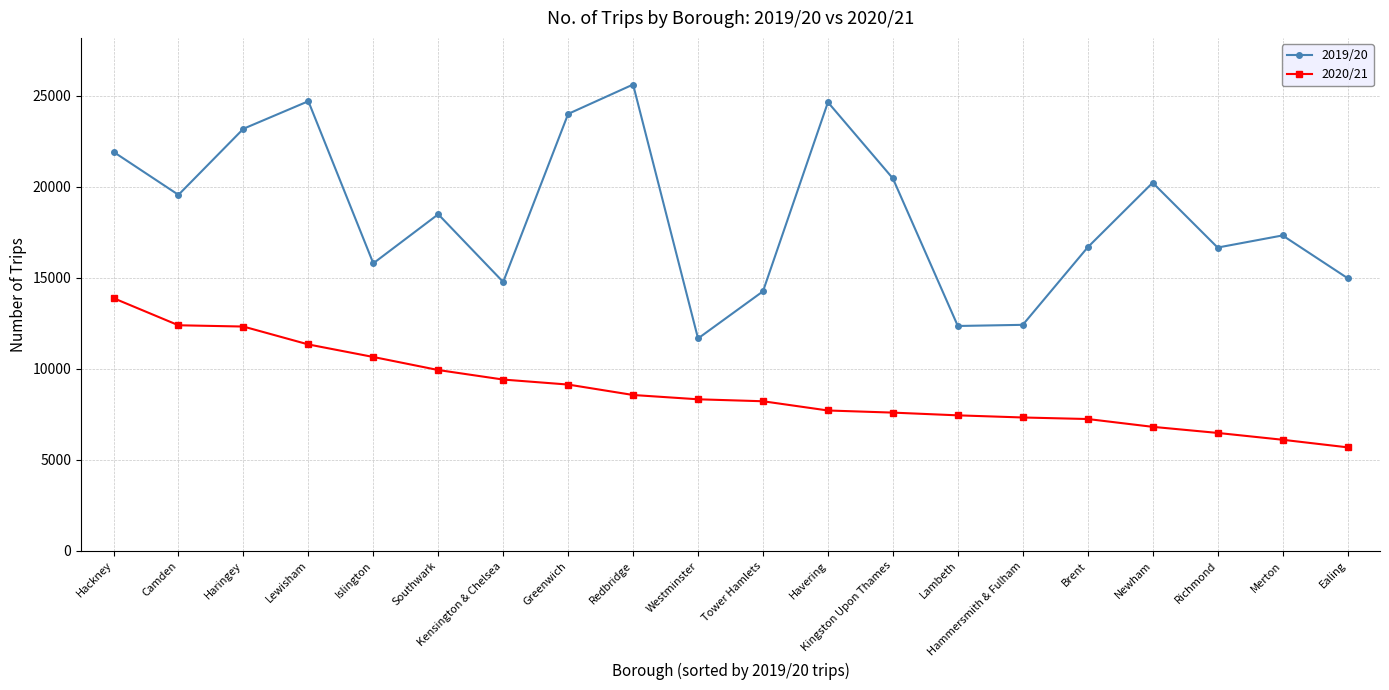

At Havering, list the series in order from smallest to largest.

2020/21, 2019/20